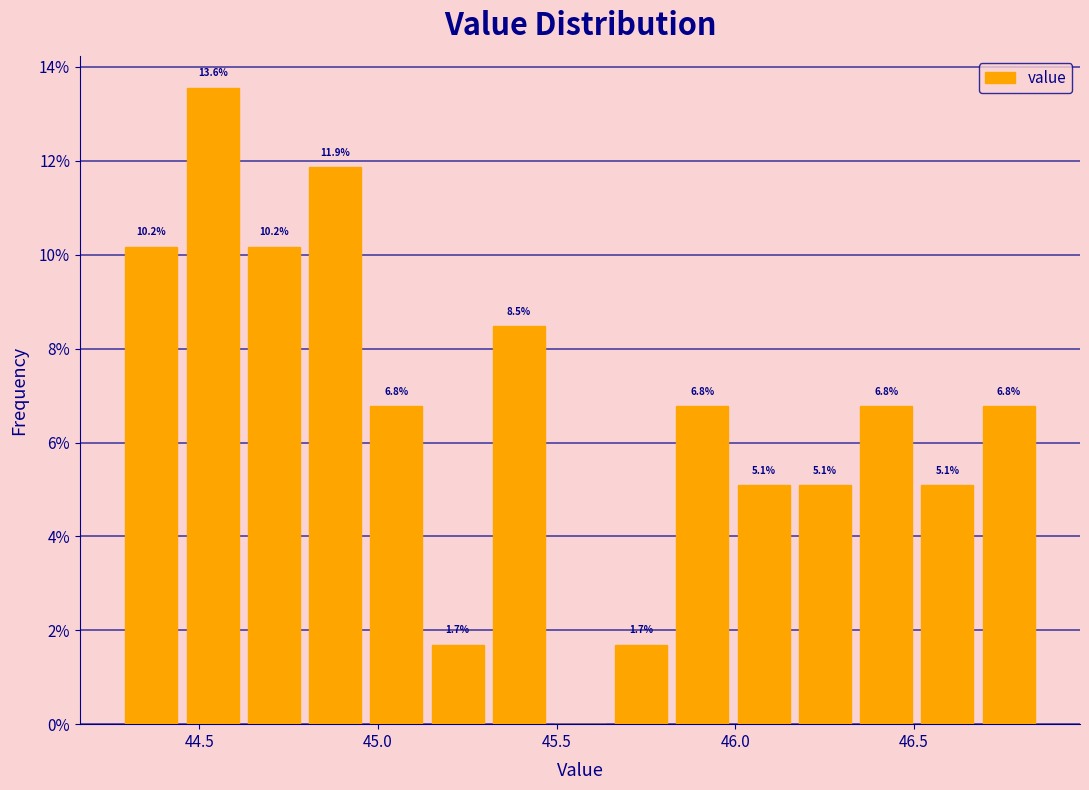

Around what value on the x-axis is the tallest bar? Give the approximate position of its centre, as read against the axis.

44.55